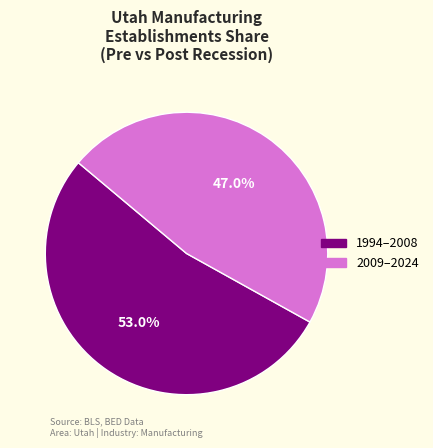

Is there any slice that represents more than half of the pie?

Yes